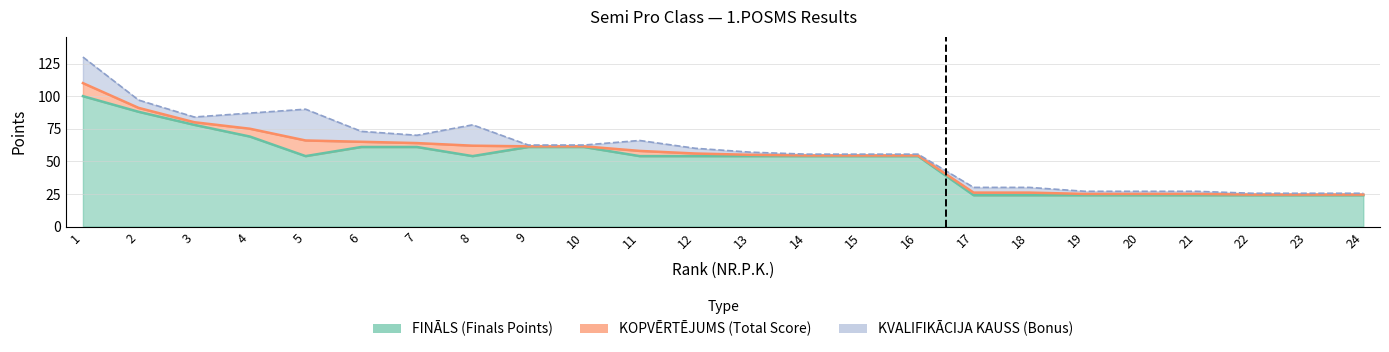

True or false: KOPVĒRTĒJUMS and KVALIFIKĀCIJA intersect in this chart.

False